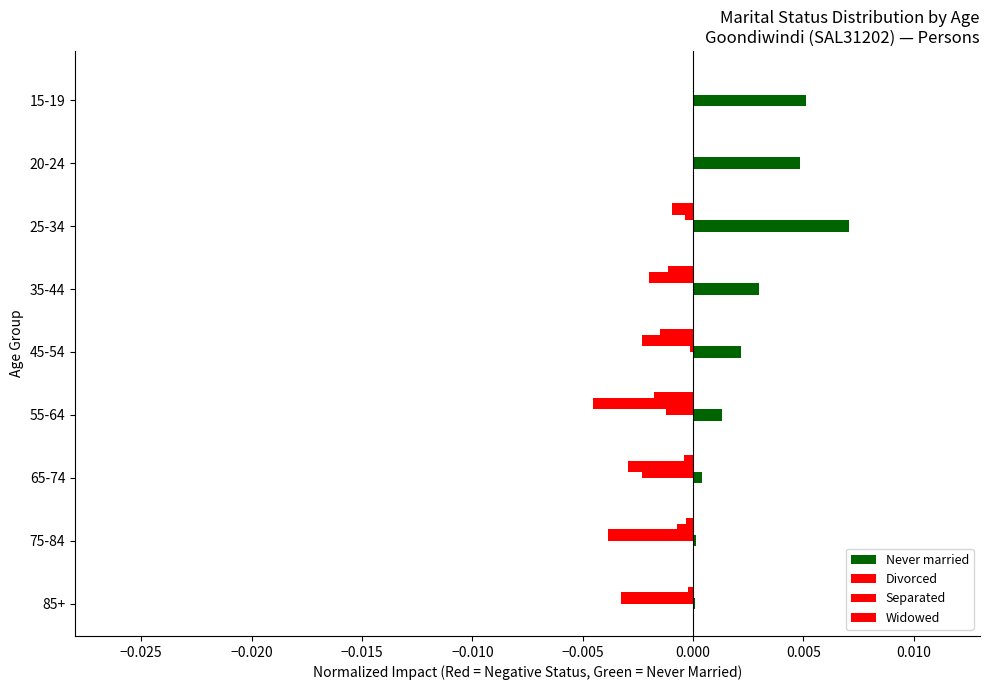

How many distinct data groups are displayed?

4